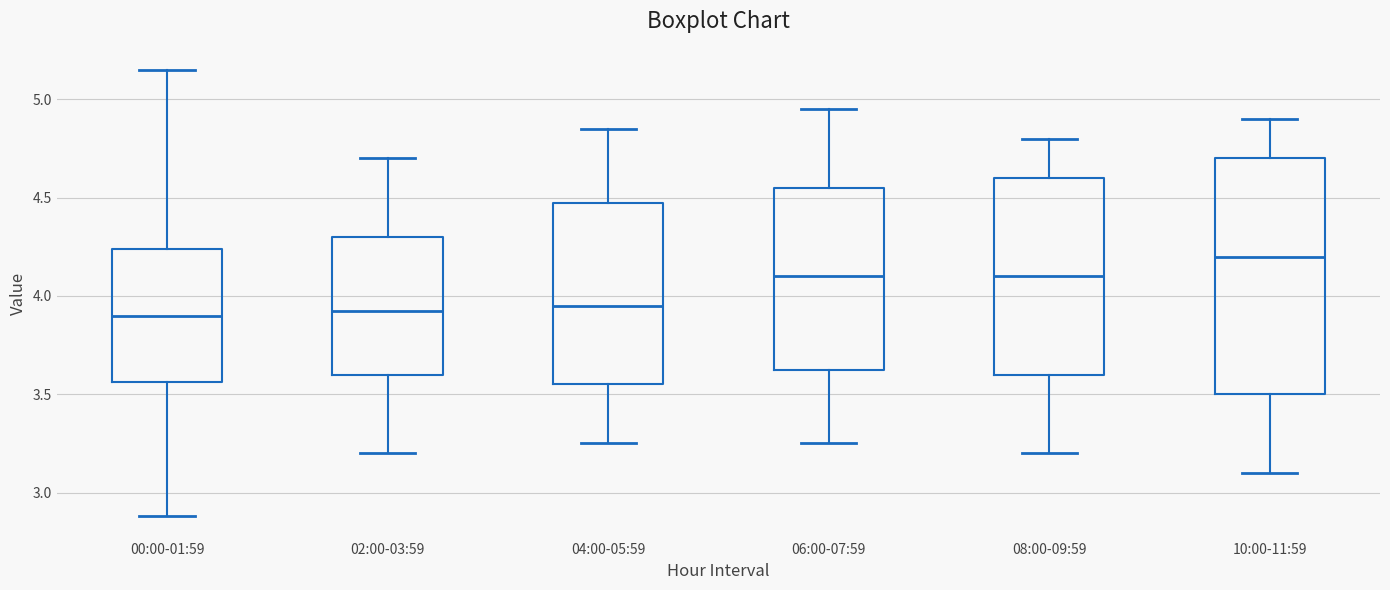

Reading left to right, transcribe this box plot: for each box, give where its median line is, the range the box spans, and where its two whiskers end, as read against the y-axis. The values are not printed on the chart, so give them approximately, as read against the axis.

00:00-01:59: median 3.90, box 3.55 to 4.25, whiskers 2.90 to 5.15
02:00-03:59: median 3.95, box 3.60 to 4.30, whiskers 3.20 to 4.70
04:00-05:59: median 3.95, box 3.55 to 4.50, whiskers 3.25 to 4.85
06:00-07:59: median 4.10, box 3.65 to 4.55, whiskers 3.25 to 4.95
08:00-09:59: median 4.10, box 3.60 to 4.60, whiskers 3.20 to 4.80
10:00-11:59: median 4.20, box 3.50 to 4.70, whiskers 3.10 to 4.90